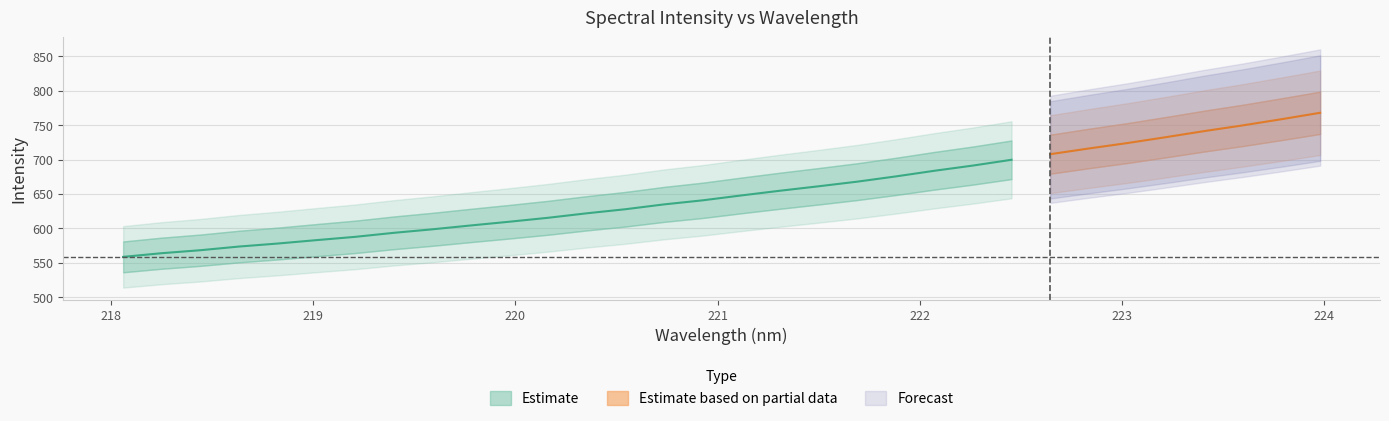

What is the sum of the y values at 7 and 25?

1309.8